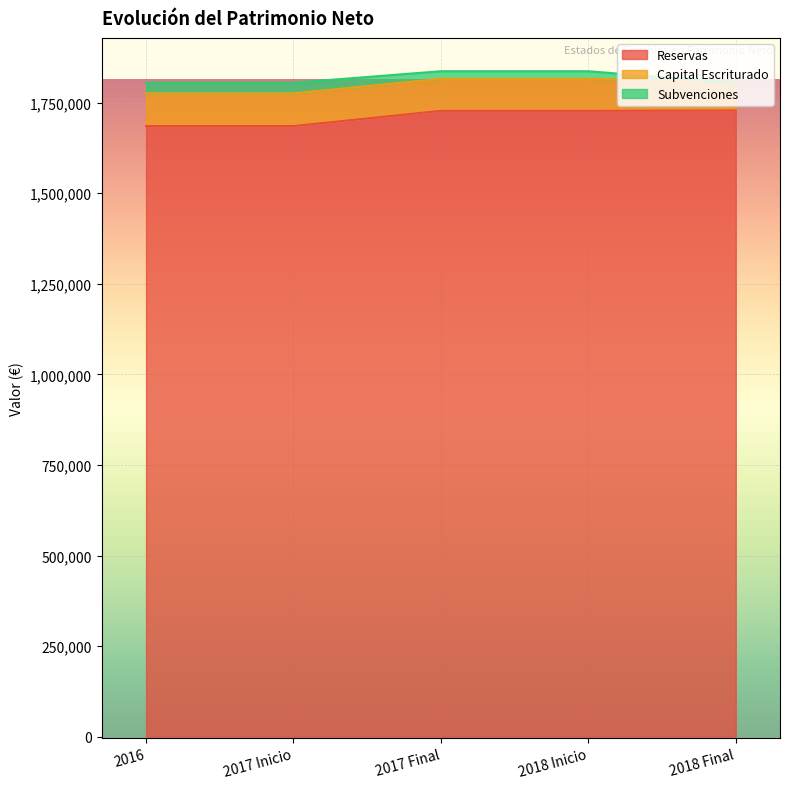

True or false: Reservas and Capital Escriturado cross at least once.

False